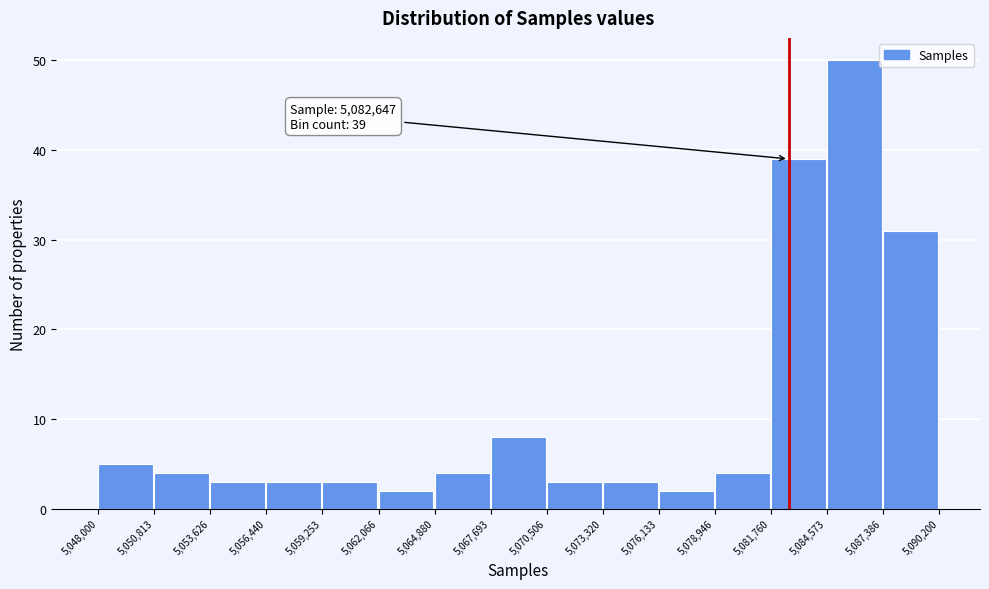

Over which range of the x-axis is the bar tallest?

5,084,573 to 5,087,386